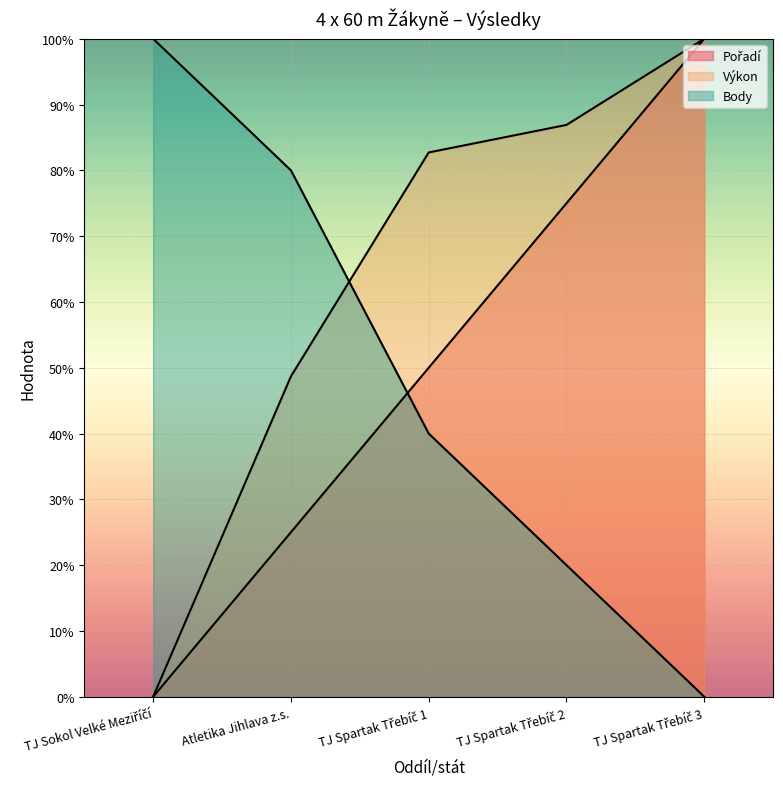

What is the spread (max minus min) of values at TJ Sokol Velké Meziříčí?

100.0